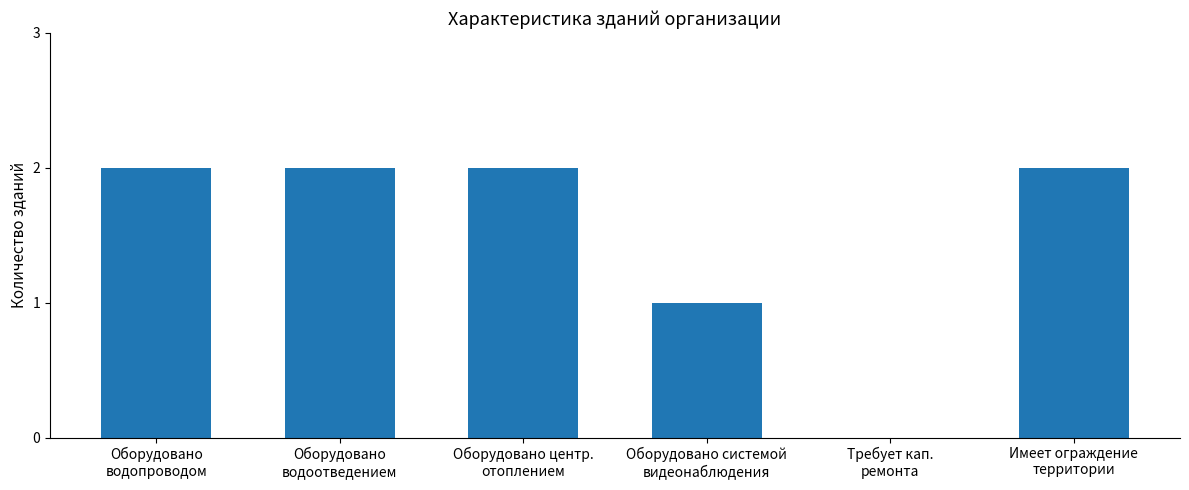

What is the sum of all values?

9